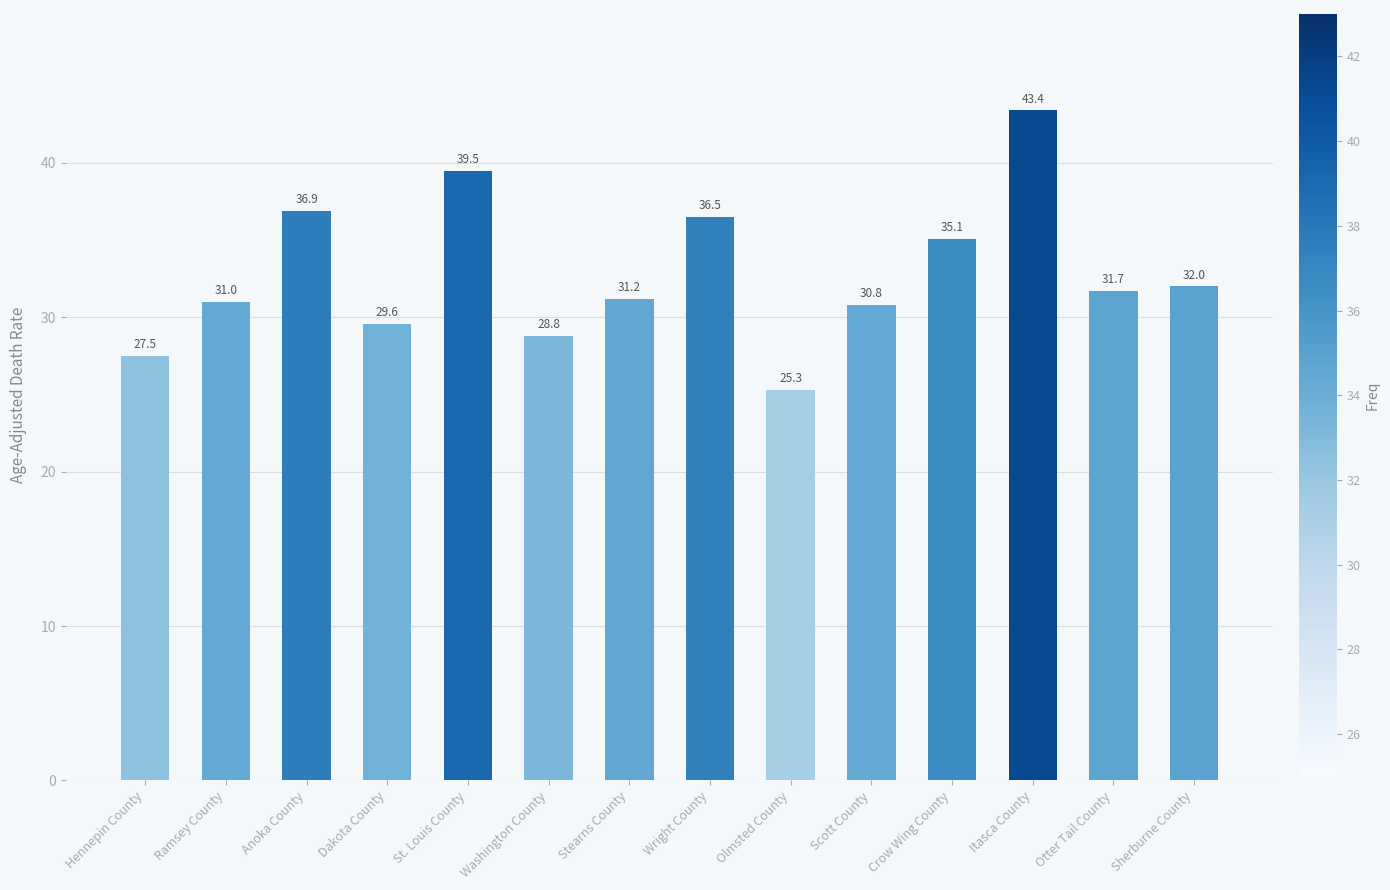

What is the minimum value shown in the chart?

25.3